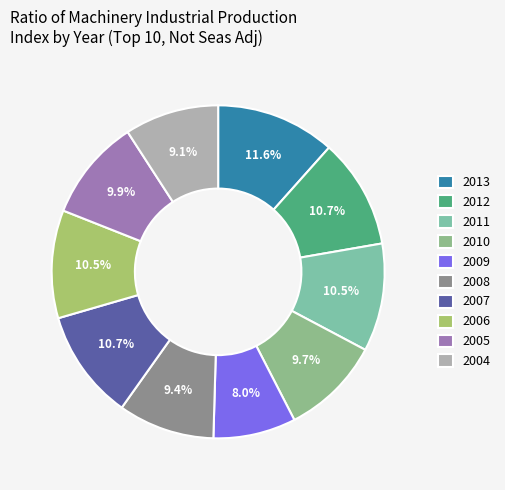

Rank the categories by value from lowest to highest.

2009, 2004, 2008, 2010, 2005, 2006, 2011, 2012, 2007, 2013